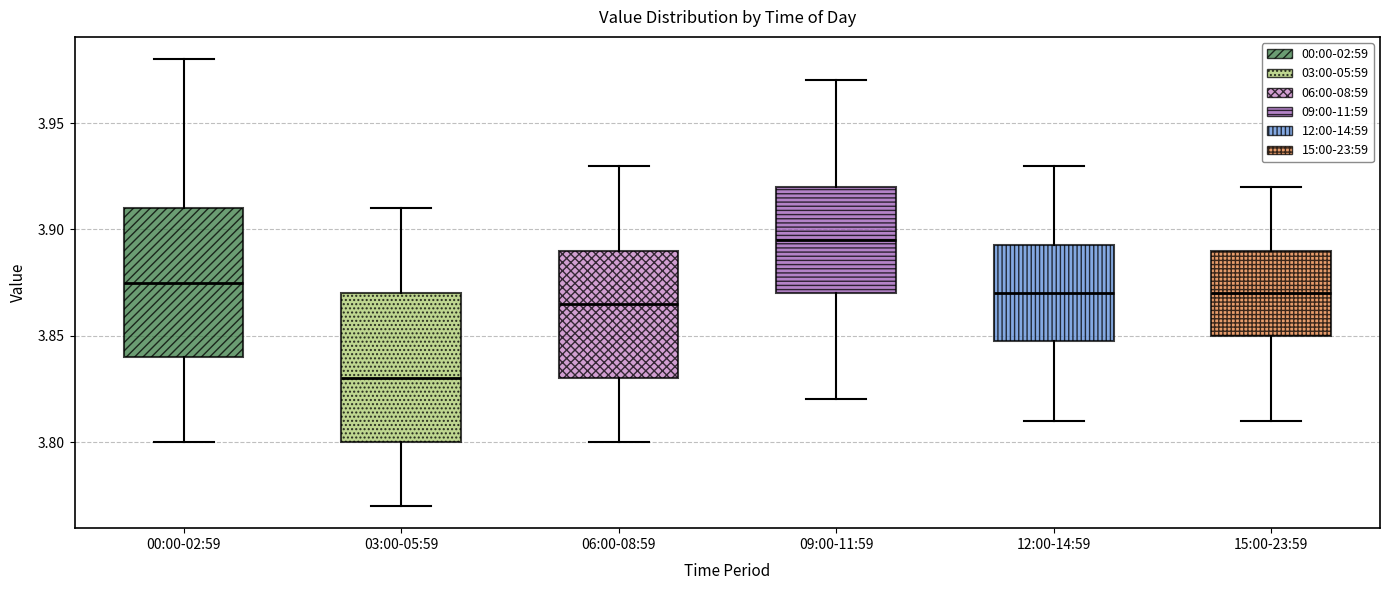

Where does the upper whisker of the box for 06:00-08:59 end on the y-axis? The values are not printed on the chart, so give them approximately, as read against the axis.

3.930